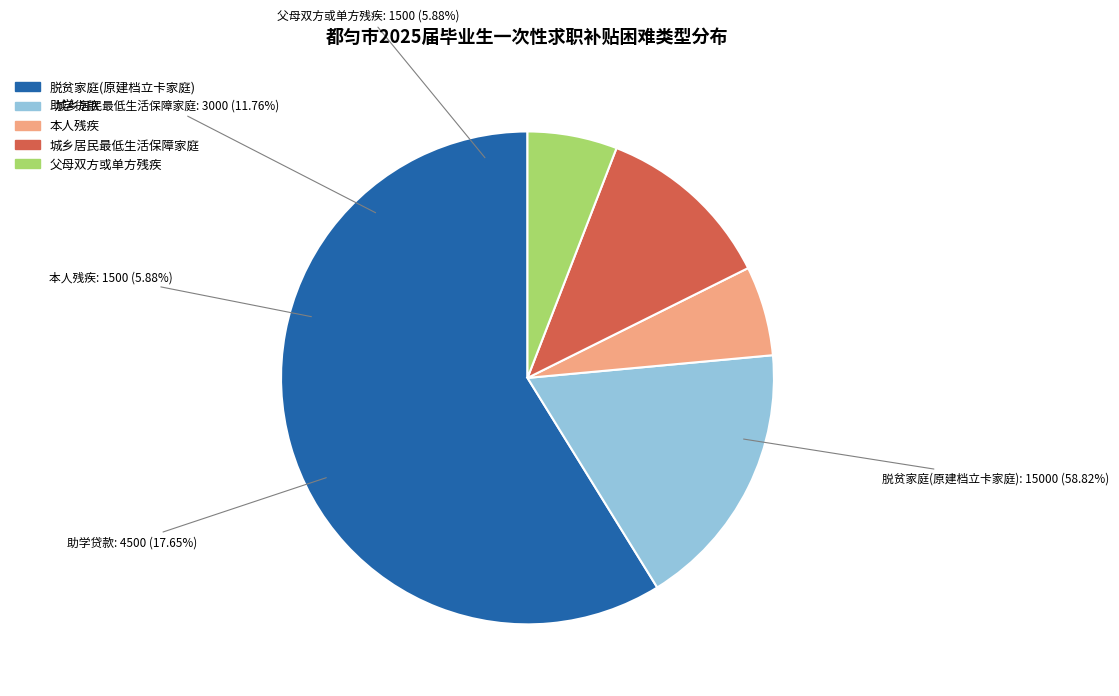

Which category accounts for the majority?

脱贫家庭(原建档立卡家庭)